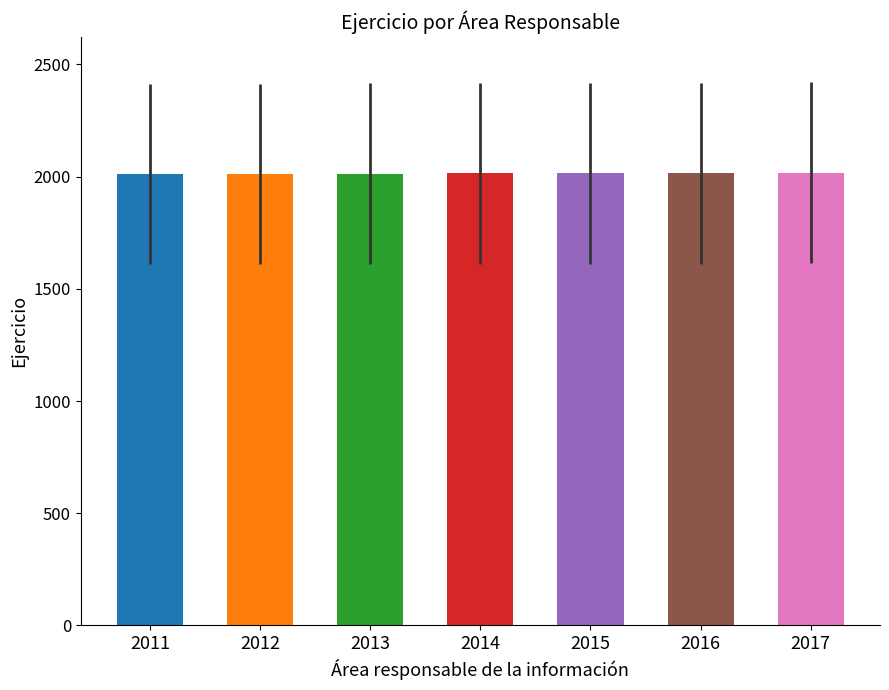

What is the ratio of the value at 2014 to the value at 2016?

1.0